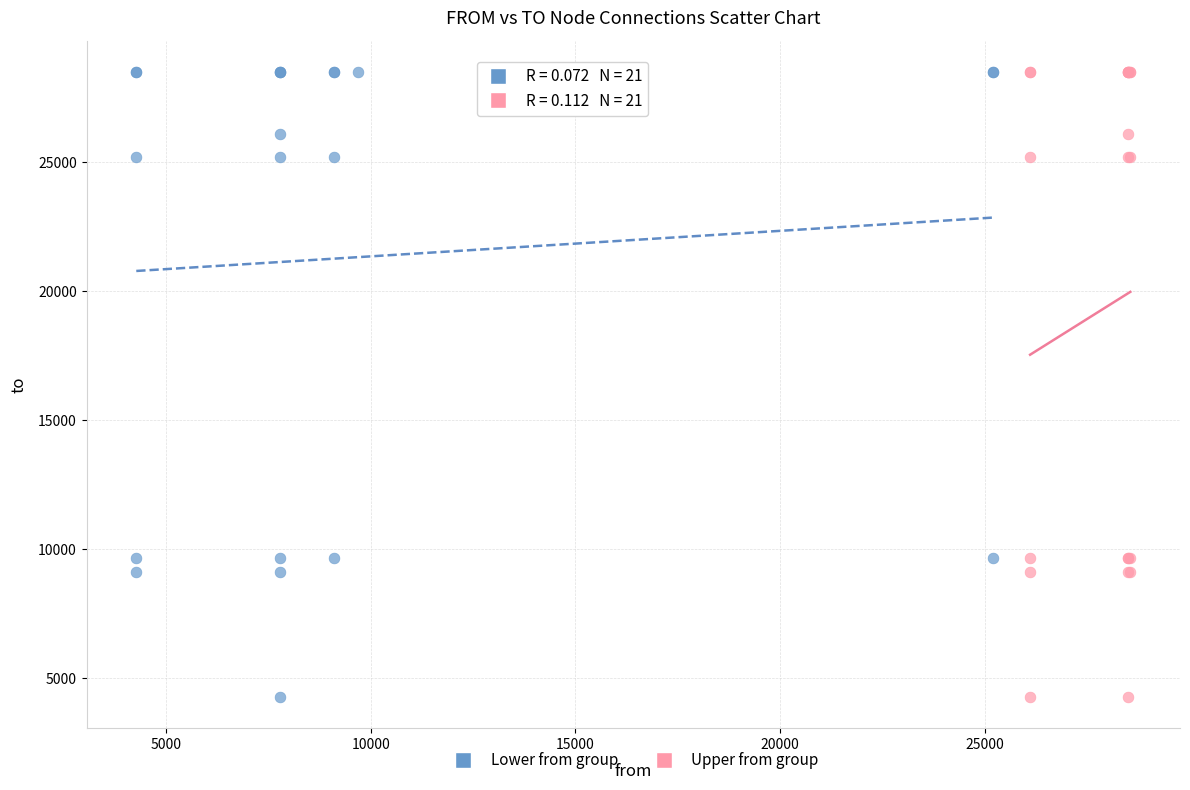

What are all the series names shown in the legend?

Lower from group, Upper from group